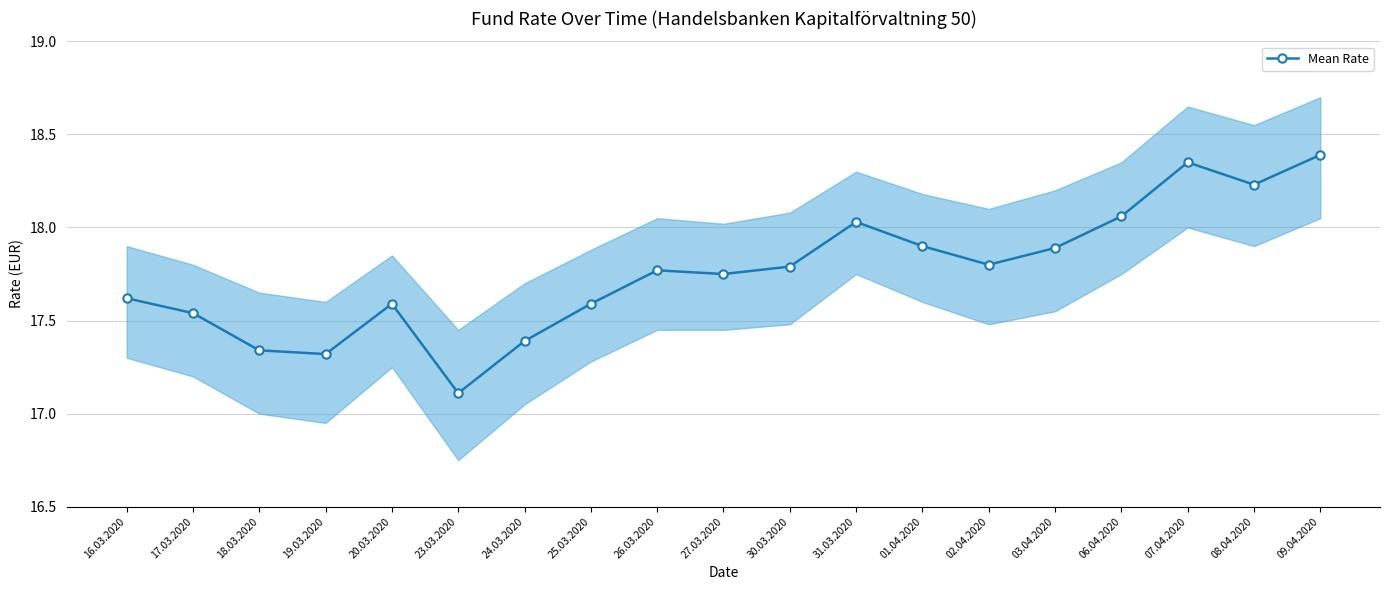

How many lines are shown in the chart?

1